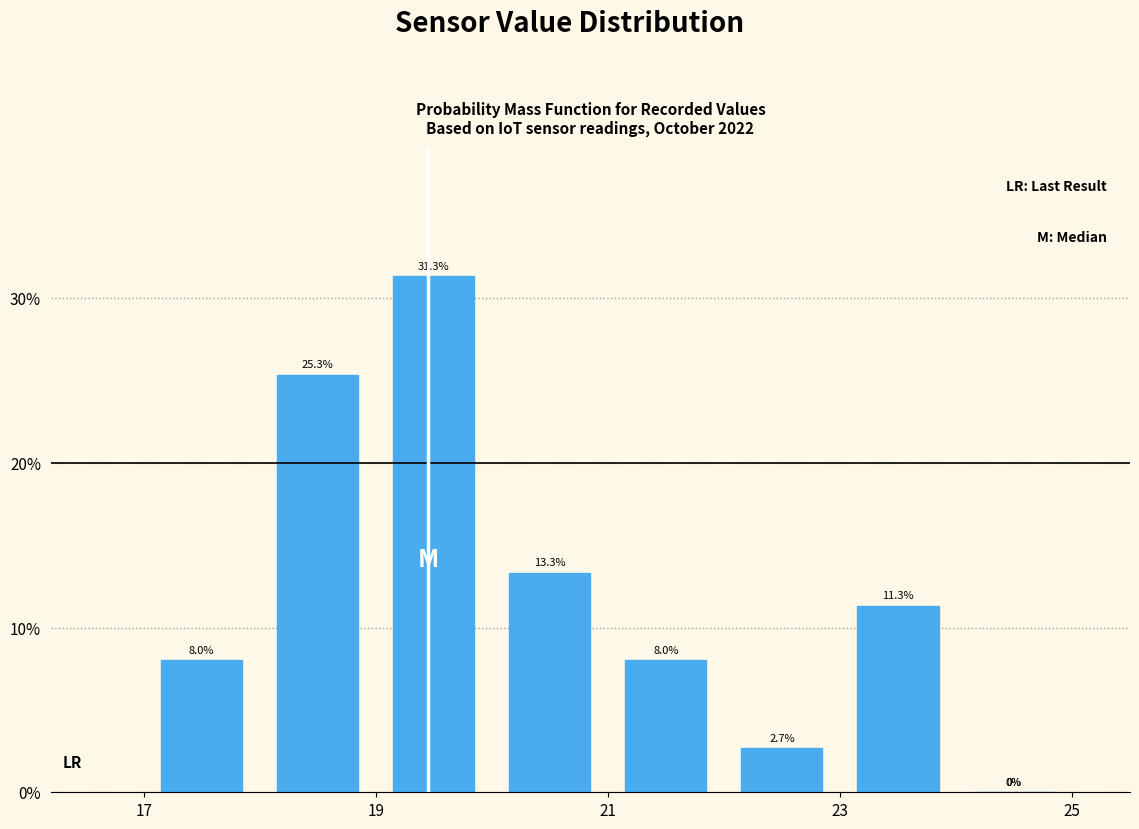

Which range on the x-axis has the tallest bar?

19 to 20